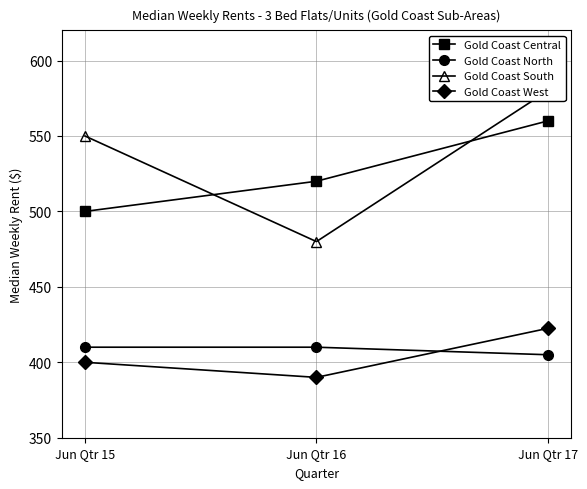

Reading left to right, transcribe all the data shown in this chart.

Gold Coast Central: 500.0	520.0	560.0
Gold Coast North: 410.0	410.0	405.0
Gold Coast South: 550.0	480.0	580.0
Gold Coast West: 400.0	390.0	422.5